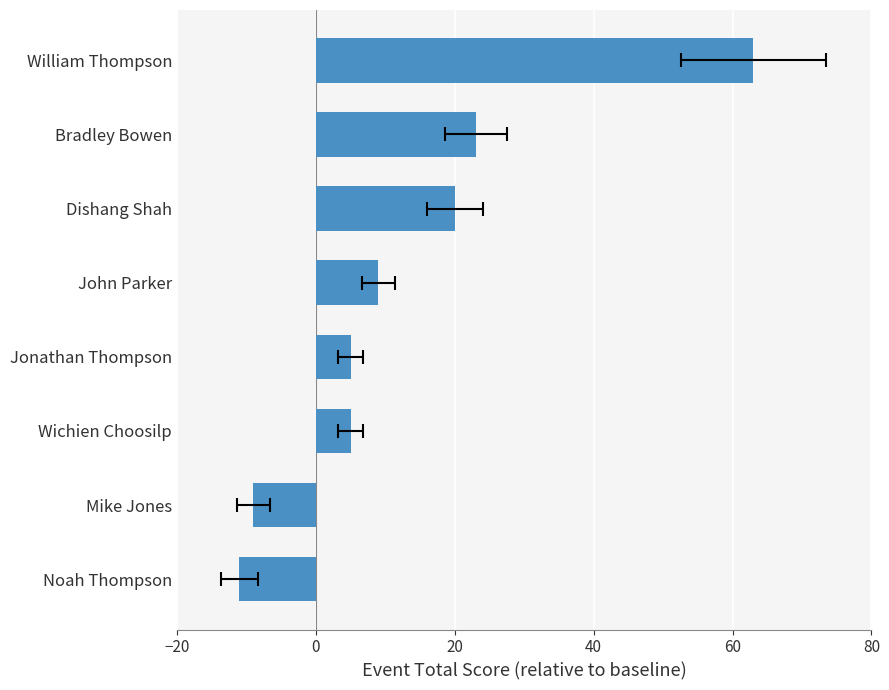

The chart shows a value of 39 at Bradley Bowen. True or false?

False